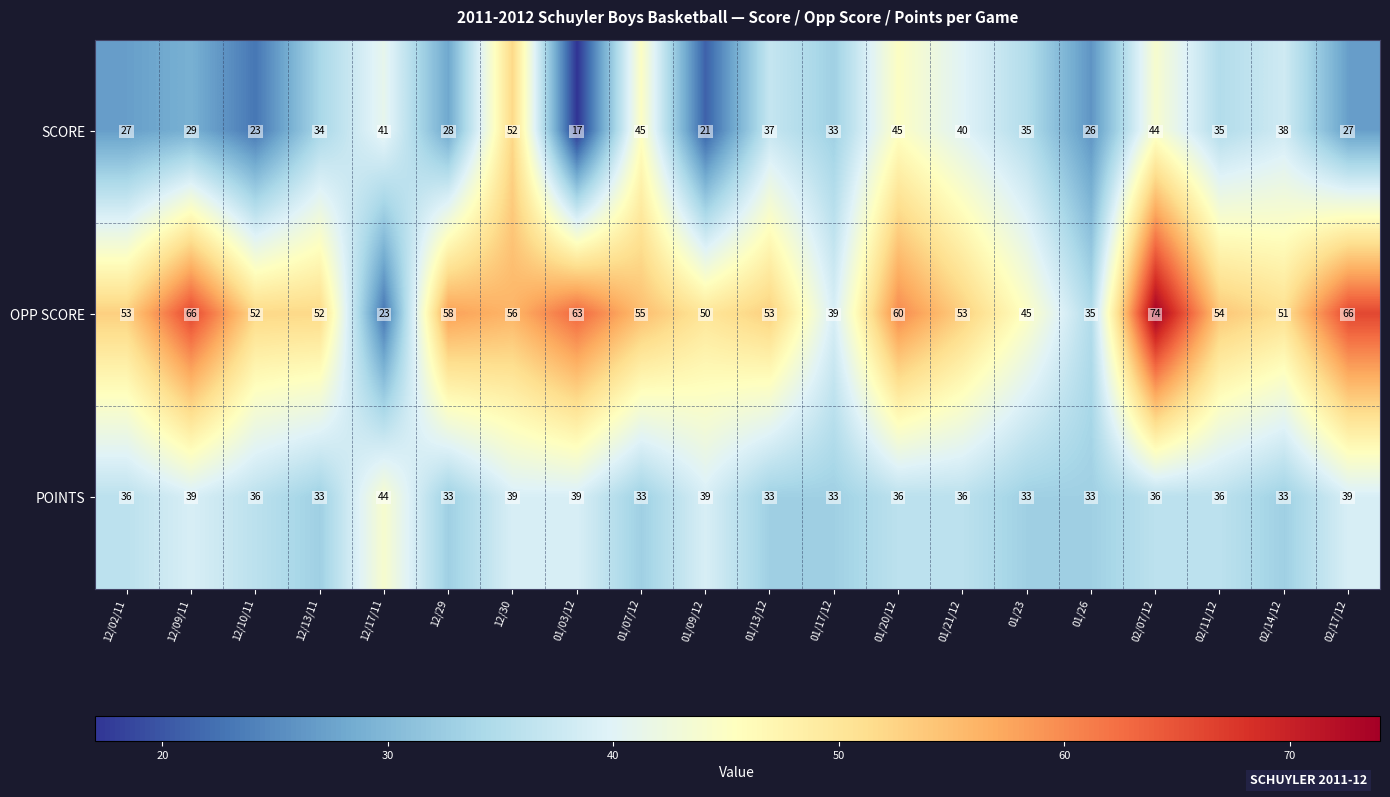

At which category is the sum across all series the highest?

02/07/12